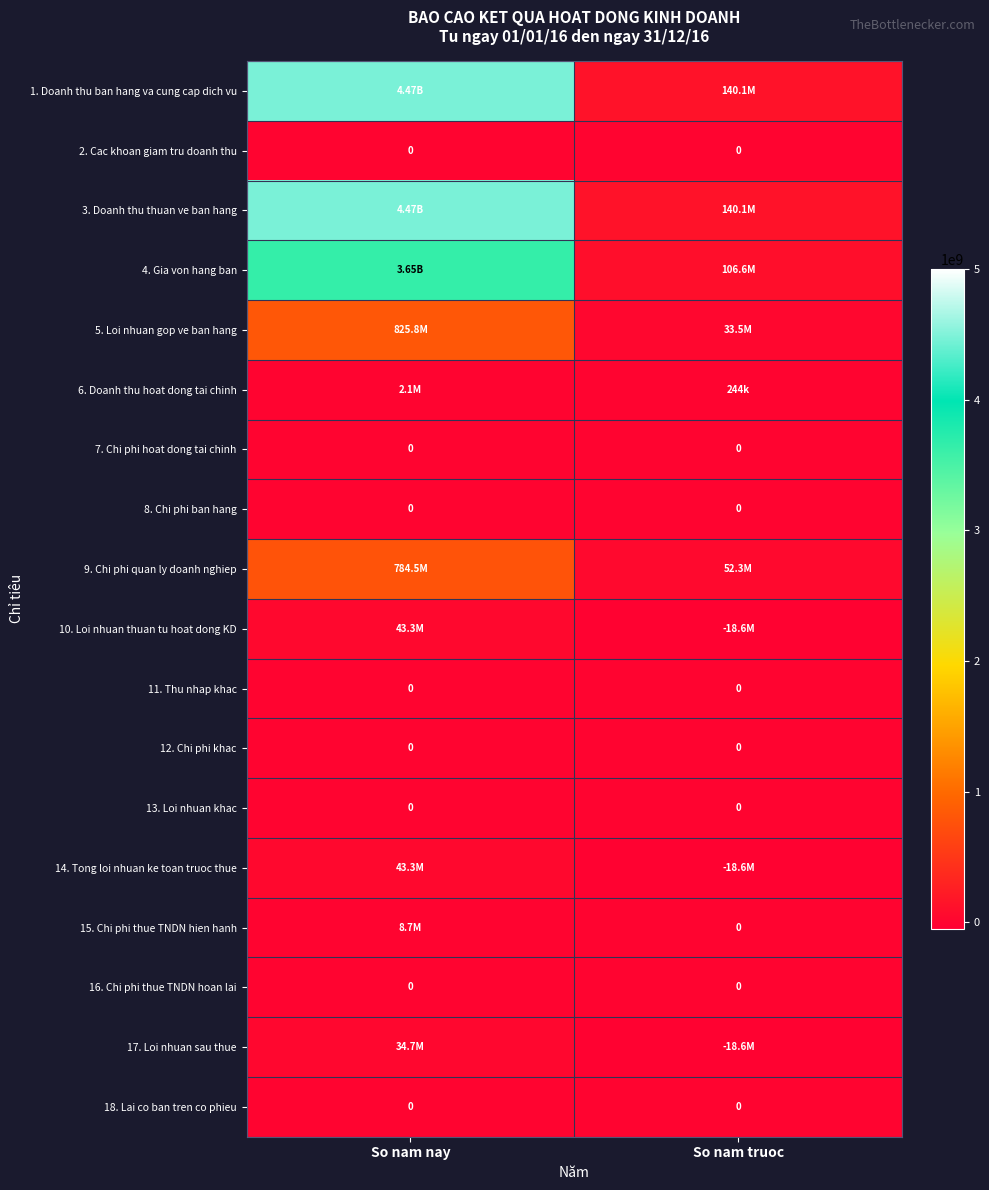

What is the average value of the 9. Chi phi quan ly doanh nghiep series?

418415627